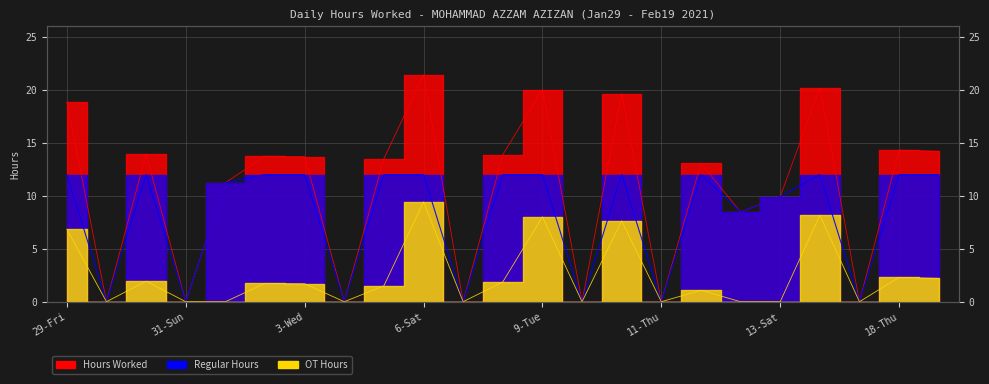

True or false: Regular Hours and Hours Worked intersect in this chart.

False